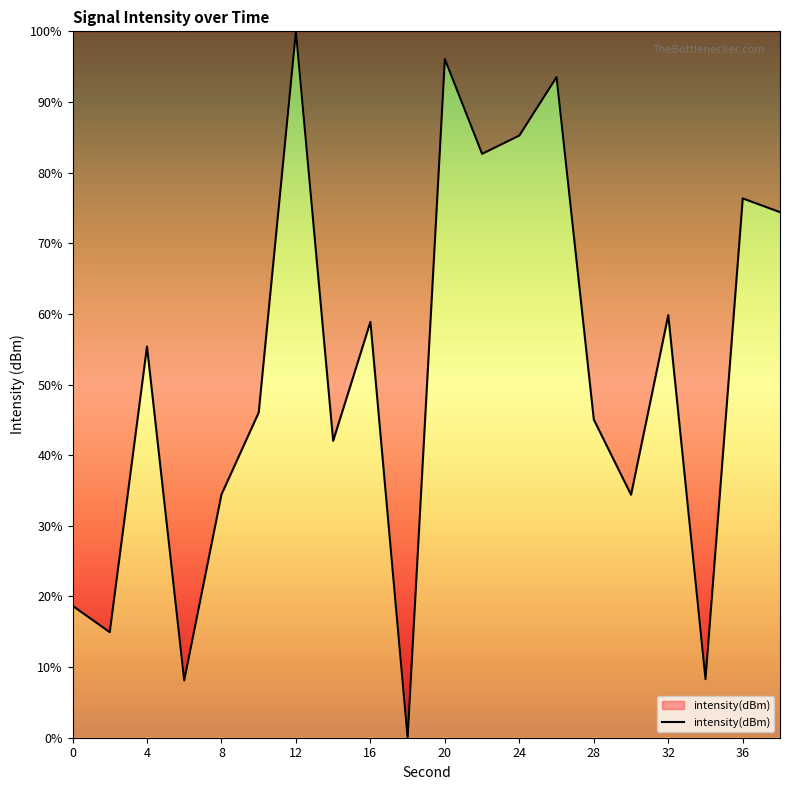

What is the difference between the maximum and minimum values?

100.0